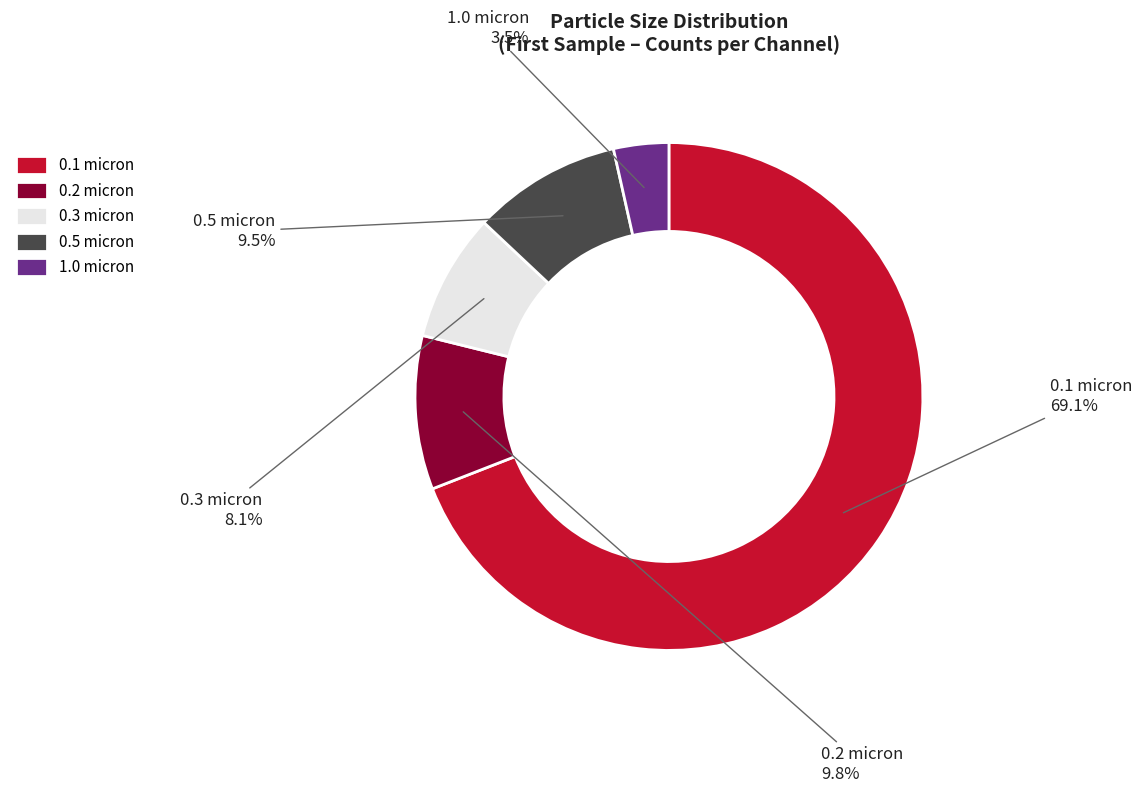

Approximately how many times larger is the value at 0.5 micron compared to 1.0 micron?

2.7